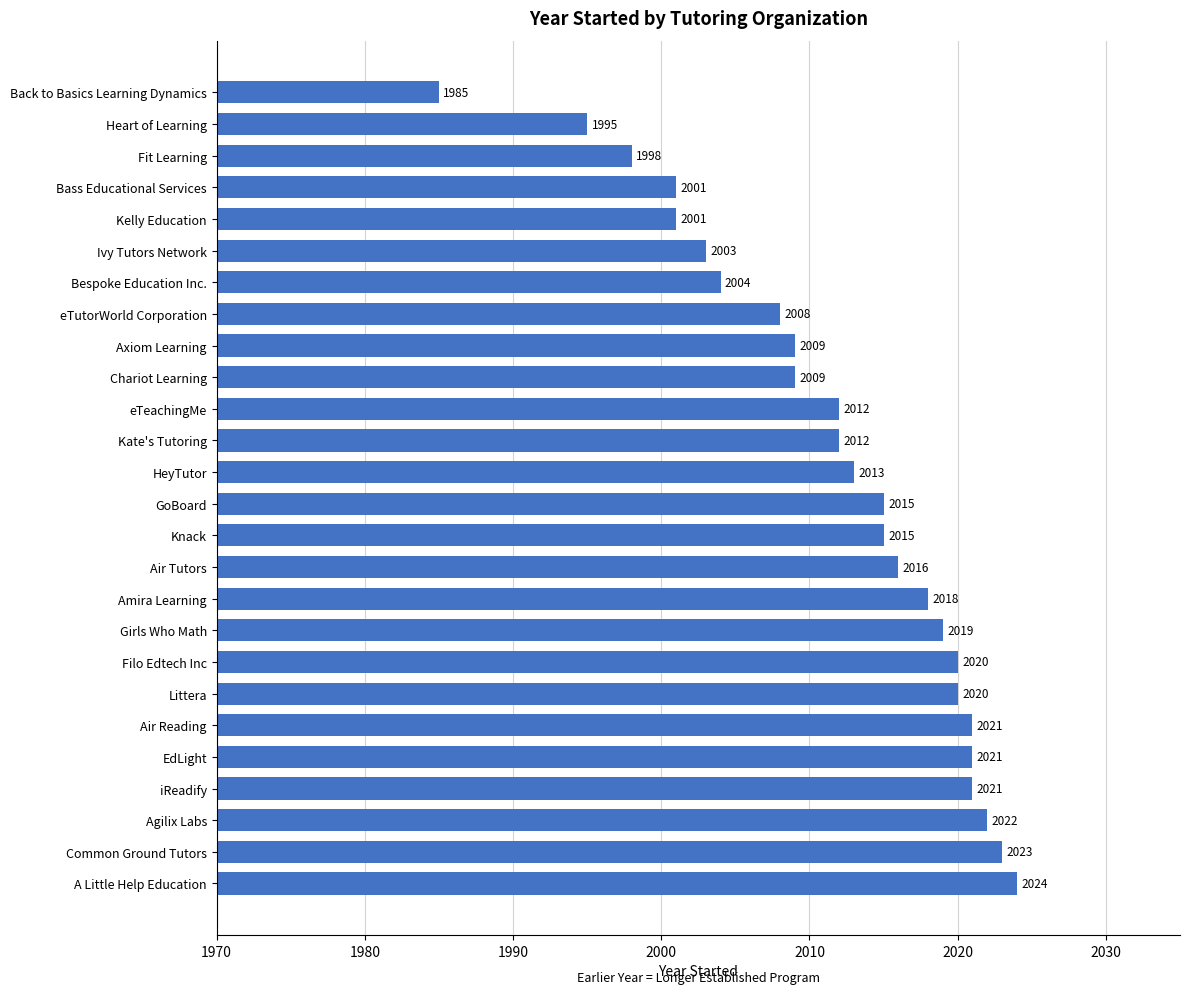

Reading top to bottom, transcribe all the data shown in this chart.

Back to Basics Learning Dynamics=1985	Heart of Learning=1995	Fit Learning=1998	Bass Educational Services=2001	Kelly Education=2001	Ivy Tutors Network=2003	Bespoke Education Inc.=2004	eTutorWorld Corporation=2008	Axiom Learning=2009	Chariot Learning=2009	eTeachingMe=2012	Kate's Tutoring=2012	HeyTutor=2013	GoBoard=2015	Knack=2015	Air Tutors=2016	Amira Learning=2018	Girls Who Math=2019	Filo Edtech Inc=2020	Littera=2020	Air Reading=2021	EdLight=2021	iReadify=2021	Agilix Labs=2022	Common Ground Tutors=2023	A Little Help Education=2024